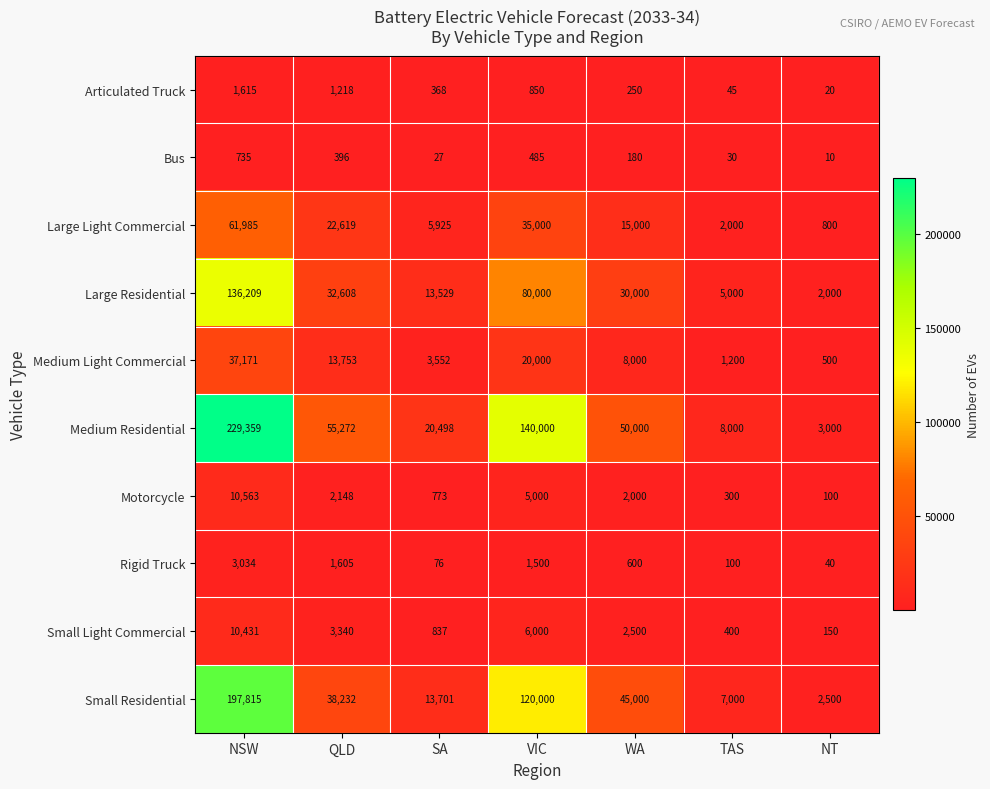

Which category has the highest value across all series?

NSW